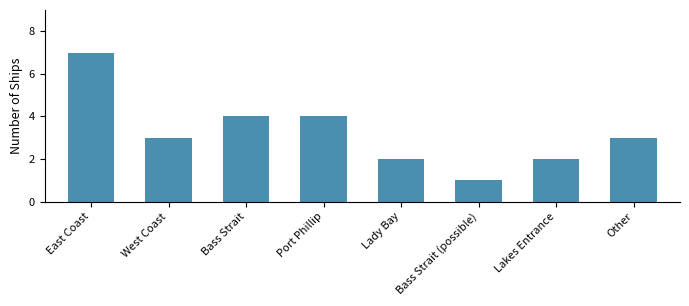

Reading left to right, list all the values displayed in this chart.

7	3	4	4	2	1	2	3